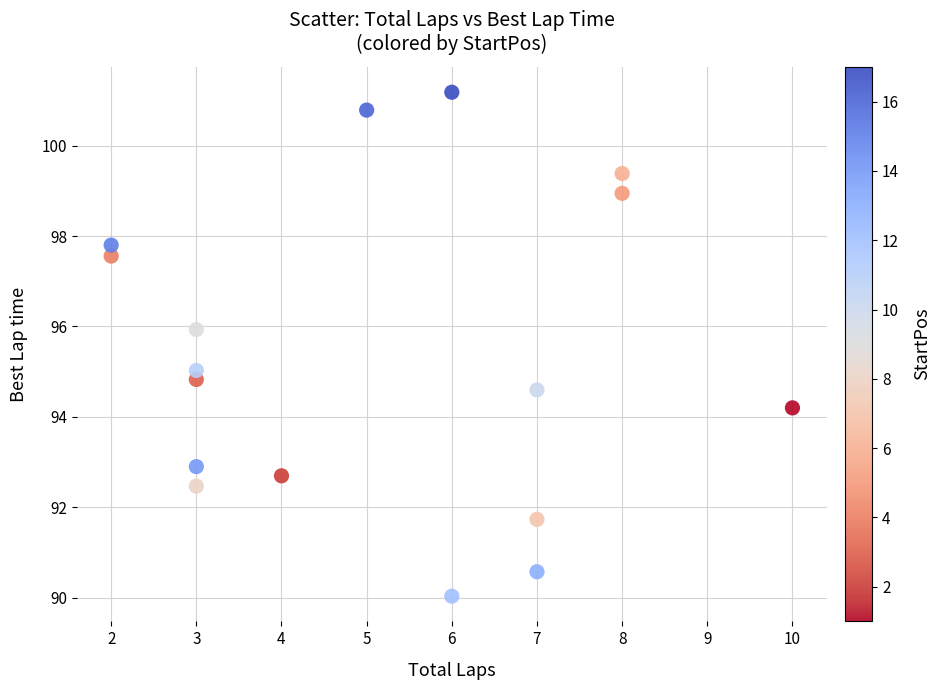

What is the range of X values (max minus min)?

8.0